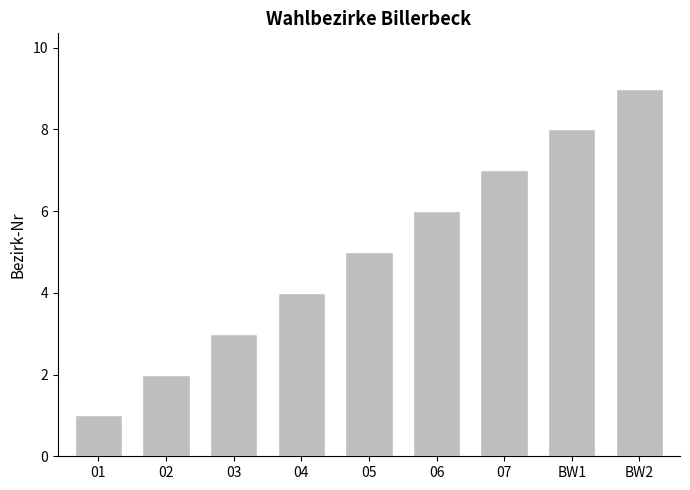

How many values are between 3 and 7?

5